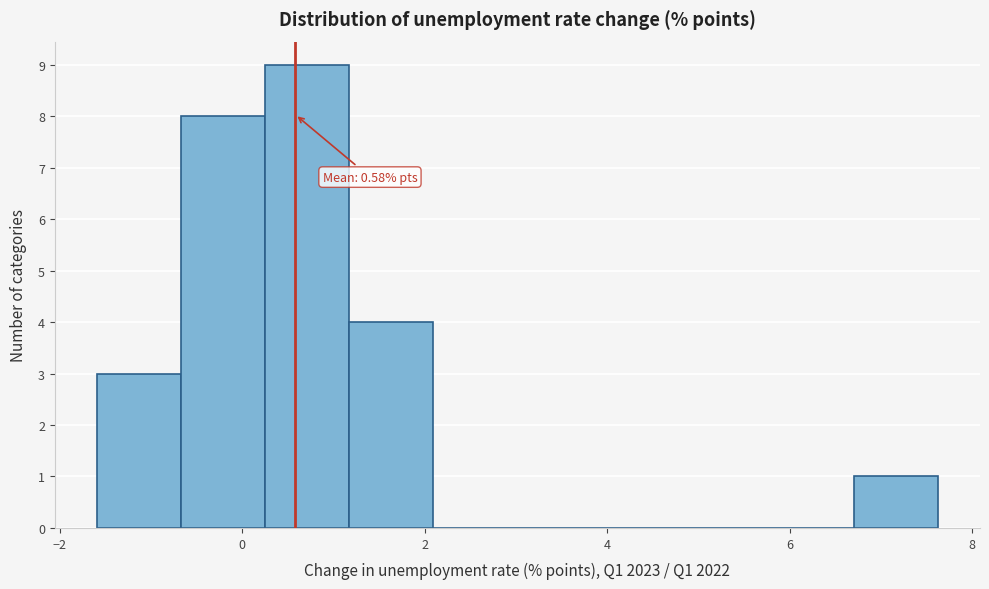

Which range on the x-axis has the tallest bar?

0.2 to 1.2